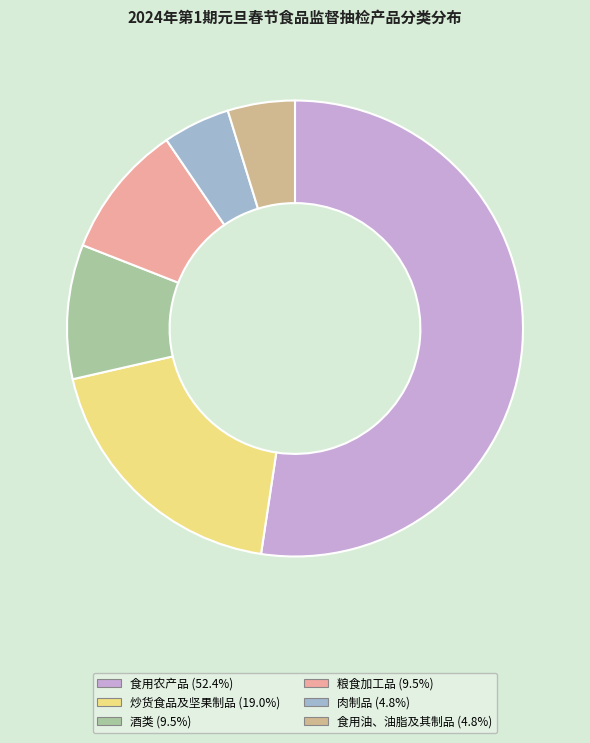

Combined, do 食用农产品 and 粮食加工品 account for over 50%?

Yes